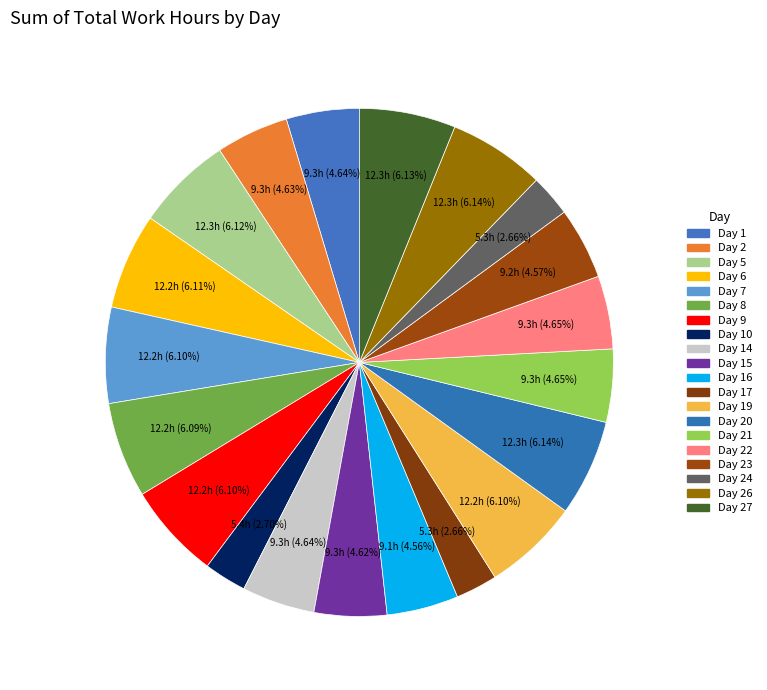

Combined, what portion of the pie is Day 14 and Day 23?

9.2%